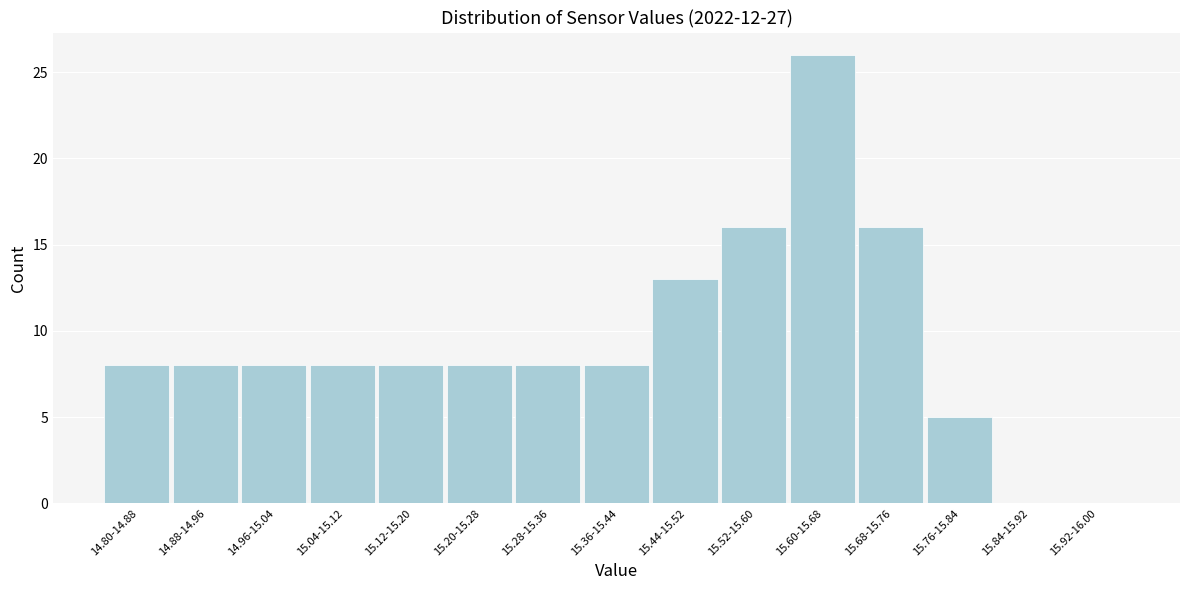

Reading right to left, what are all the values shown in this chart?

15.92-16.00=0	15.84-15.92=0	15.76-15.84=5	15.68-15.76=16	15.60-15.68=26	15.52-15.60=16	15.44-15.52=13	15.36-15.44=8	15.28-15.36=8	15.20-15.28=8	15.12-15.20=8	15.04-15.12=8	14.96-15.04=8	14.88-14.96=8	14.80-14.88=8